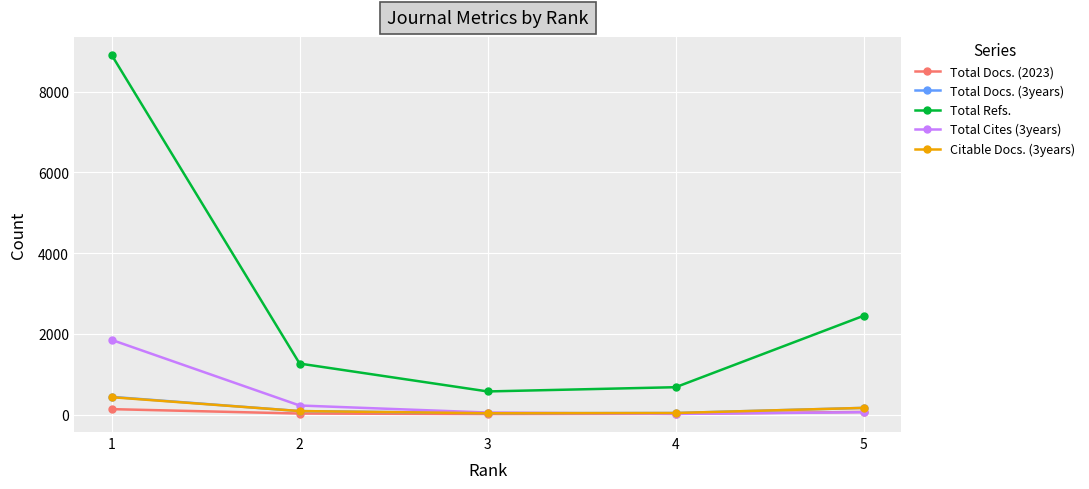

Between 2 and 5, which series saw the biggest shift?

Total Refs.